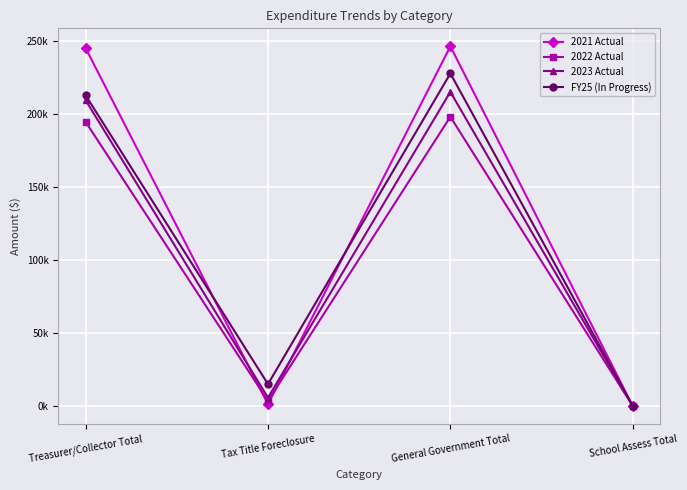

What is the maximum value for 2021 Actual?

246336.1